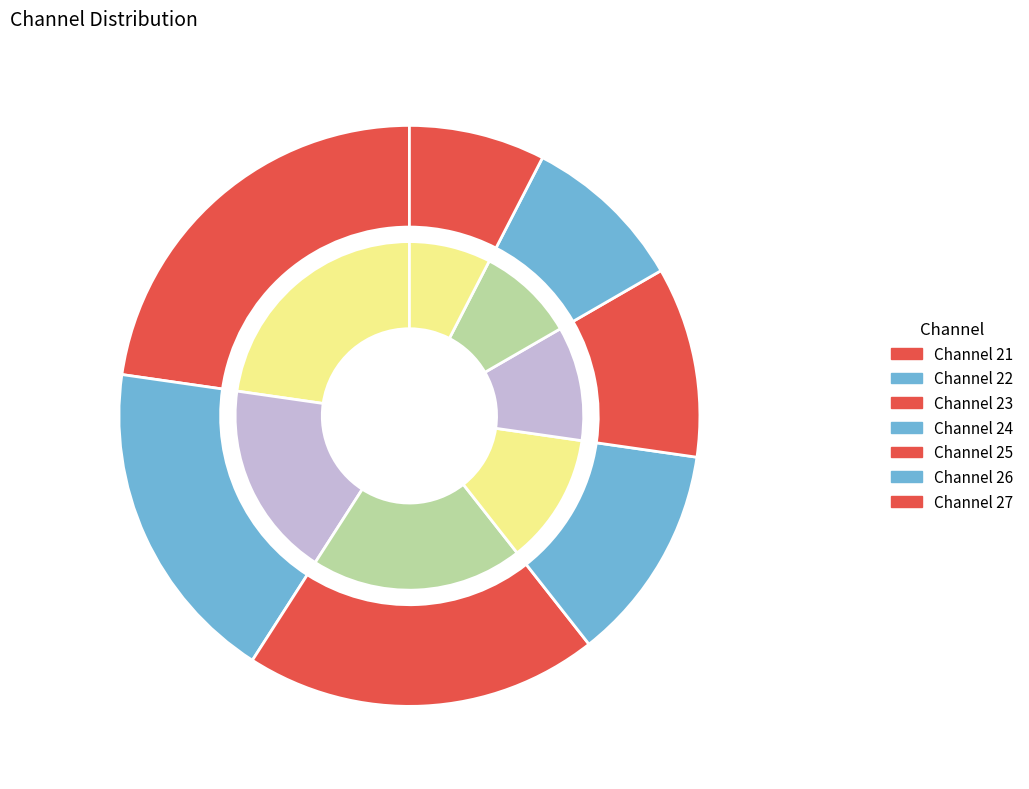

Is it true that 25 is 10% of the pie?

True